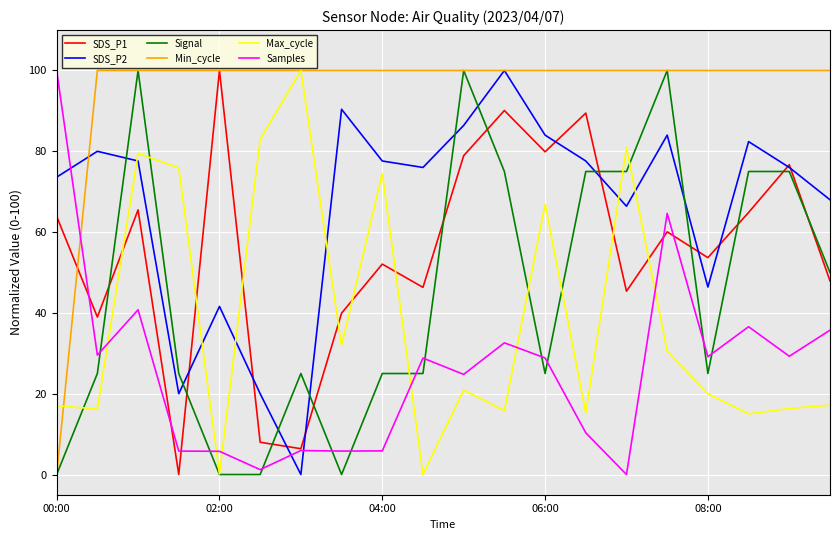

Which series has the largest total across all categories?

Min_cycle